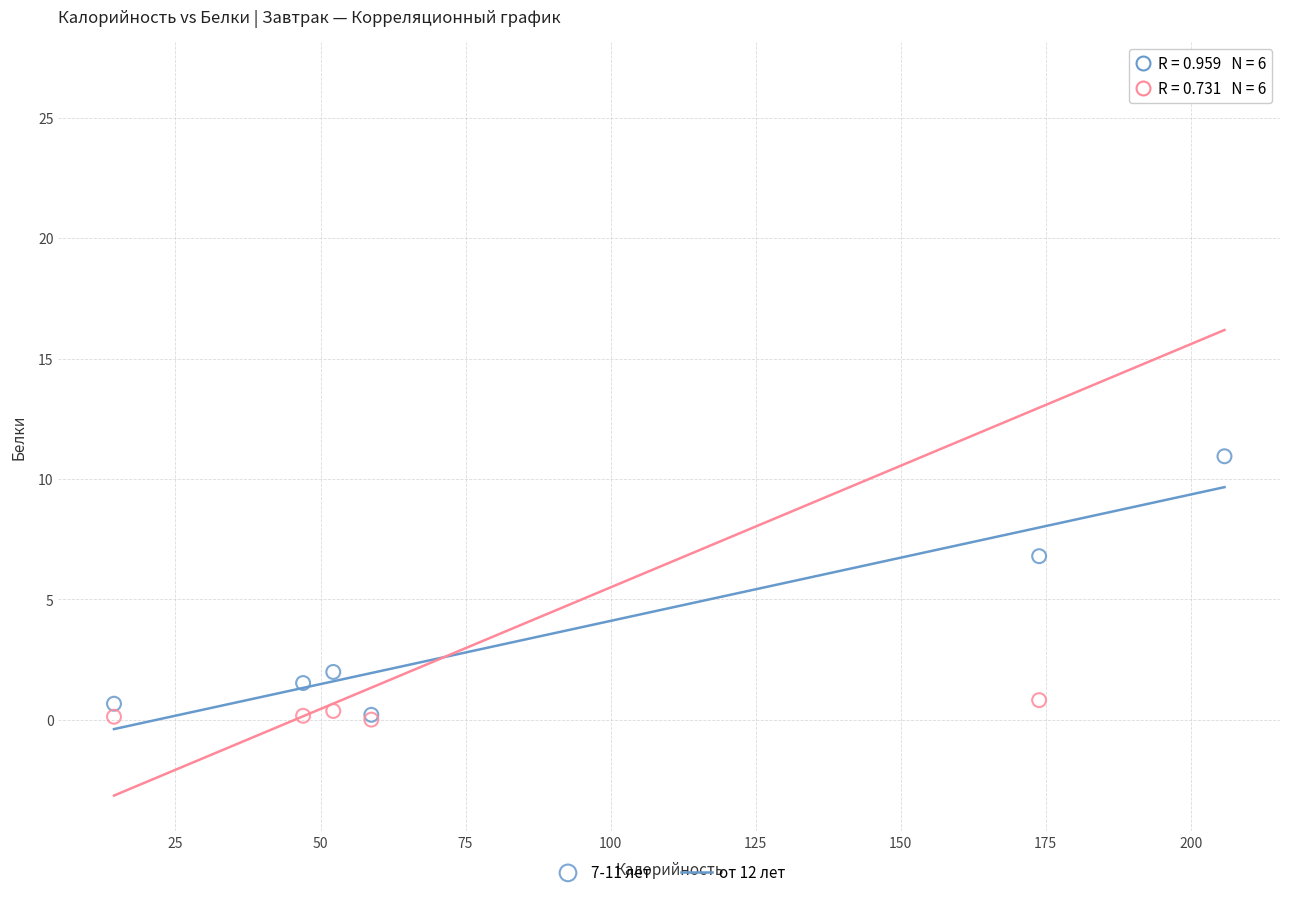

Which series reaches the maximum Y coordinate?

от 12 лет